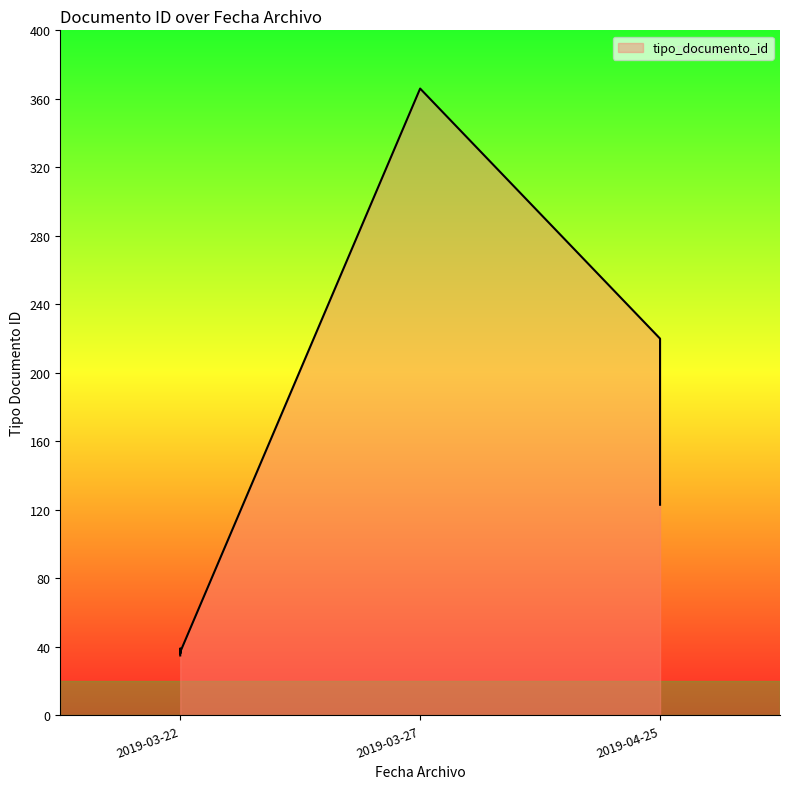

True or false: the data shows 38 at 2019-03-22.

True